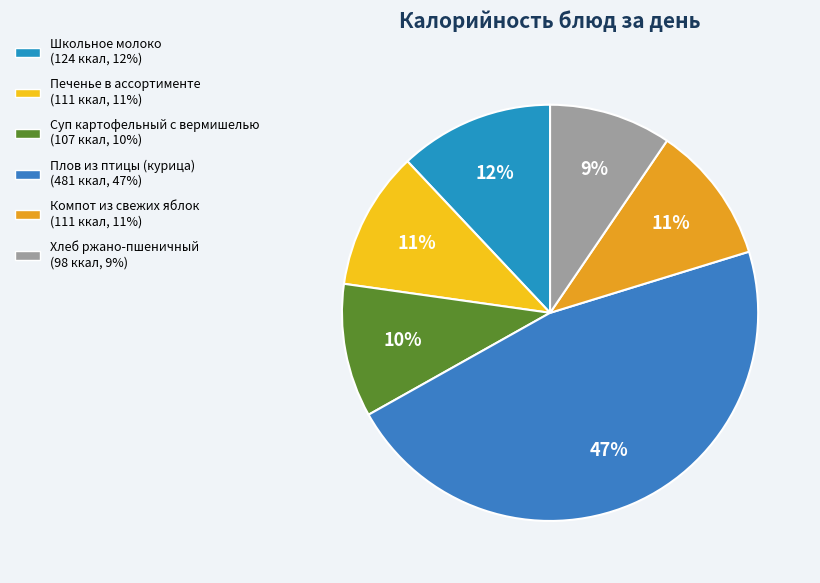

What percentage is NOT represented by Суп картофельный с вермишелью?

89.6%